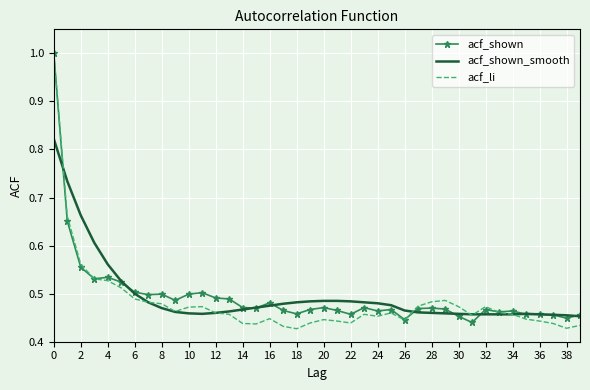

What is the greatest value displayed?

1.0